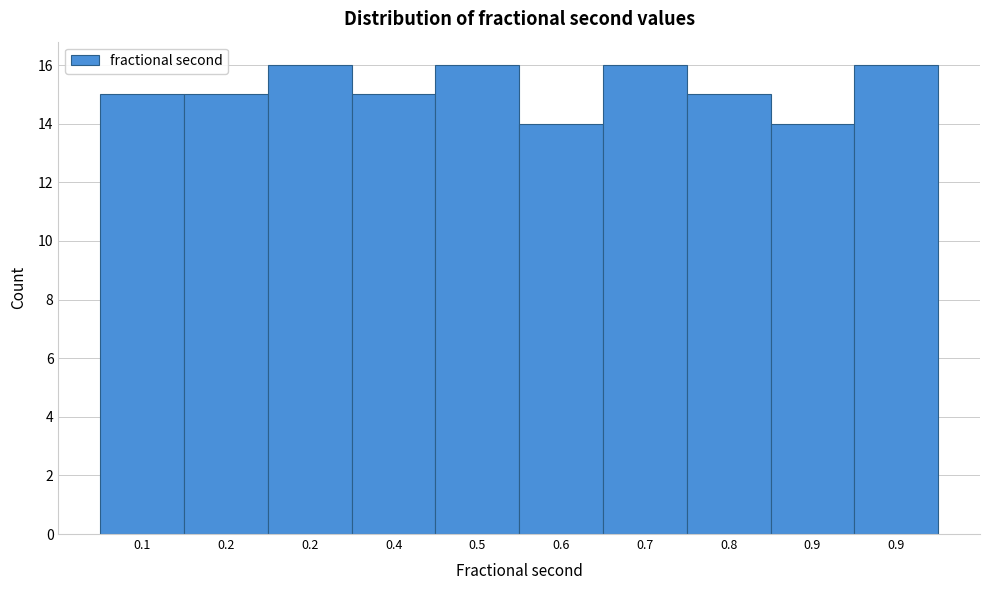

How many bars are there in total?

10